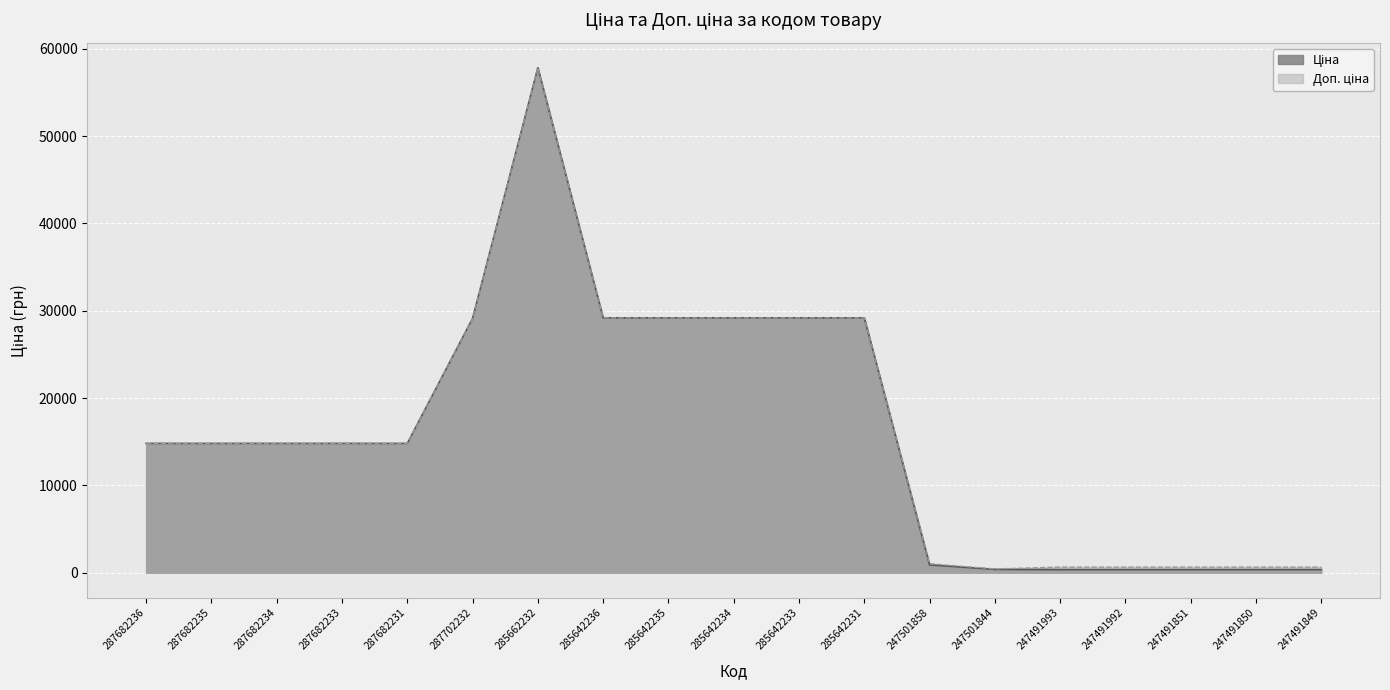

What is the value of the Ціна point at the 7th from the left?

57826.2